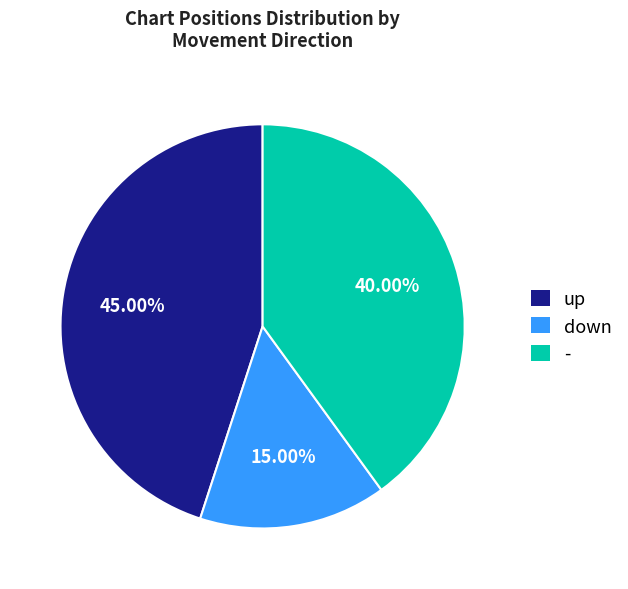

Between - and down, which is larger?

-